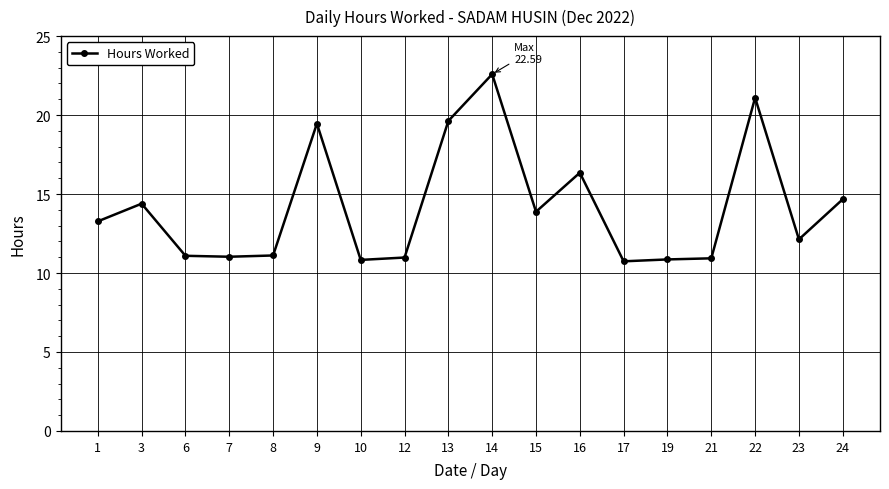

What is the sum of all values?

255.0